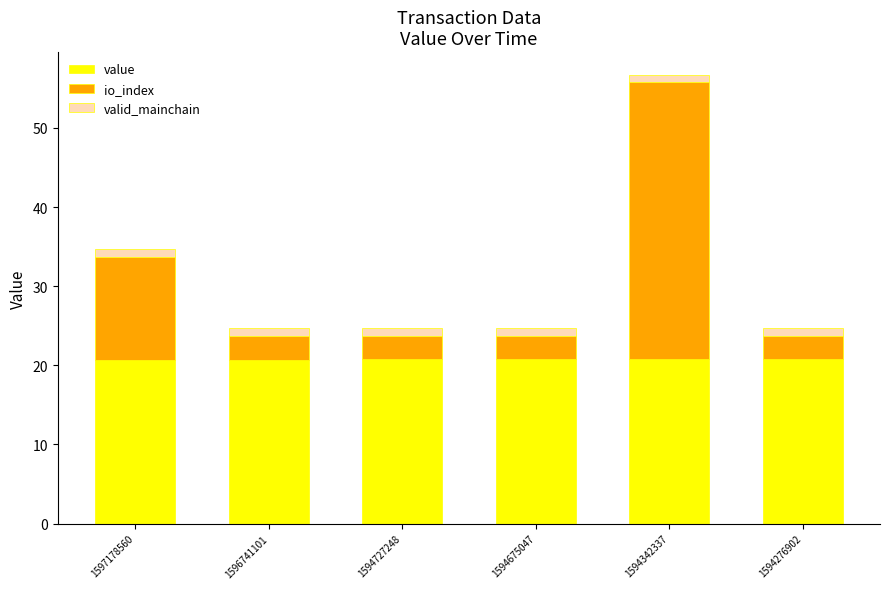

Count the number of categories in the chart.

6